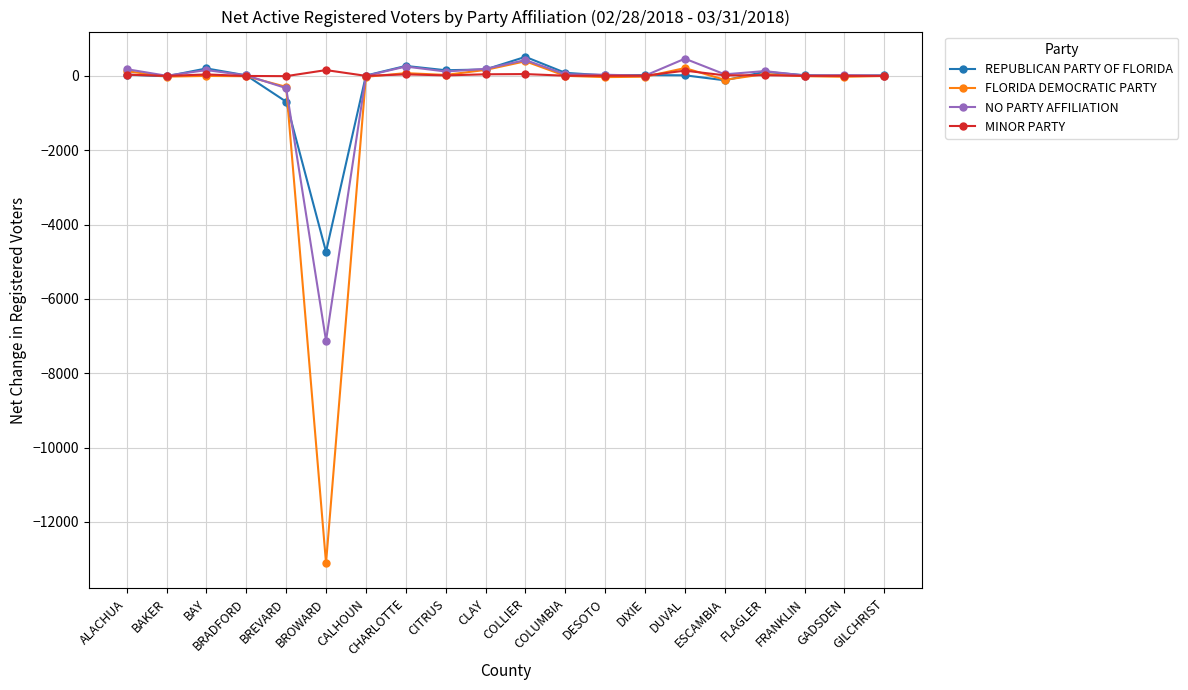

Is this an area chart (filled region under the line)?

No